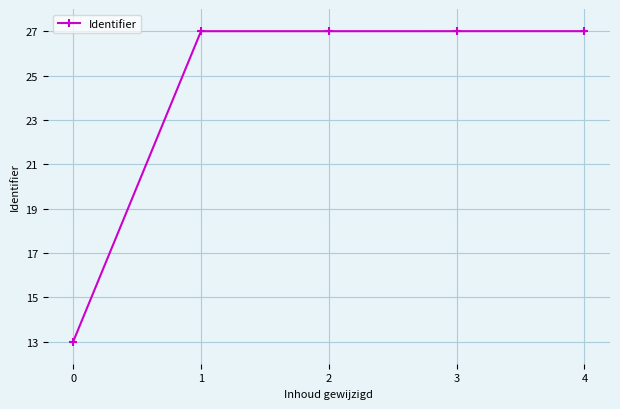

The value at 3 is 48.1. True or false?

False